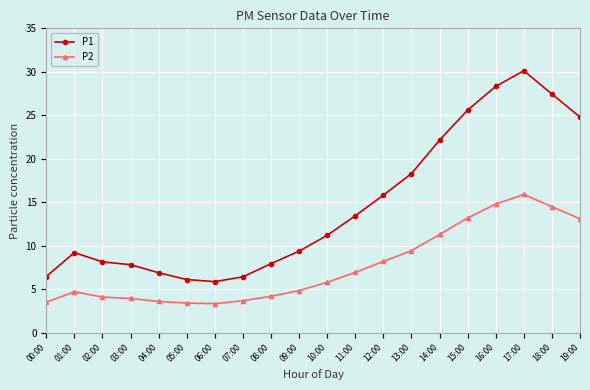

What is the minimum value for P1?

5.9